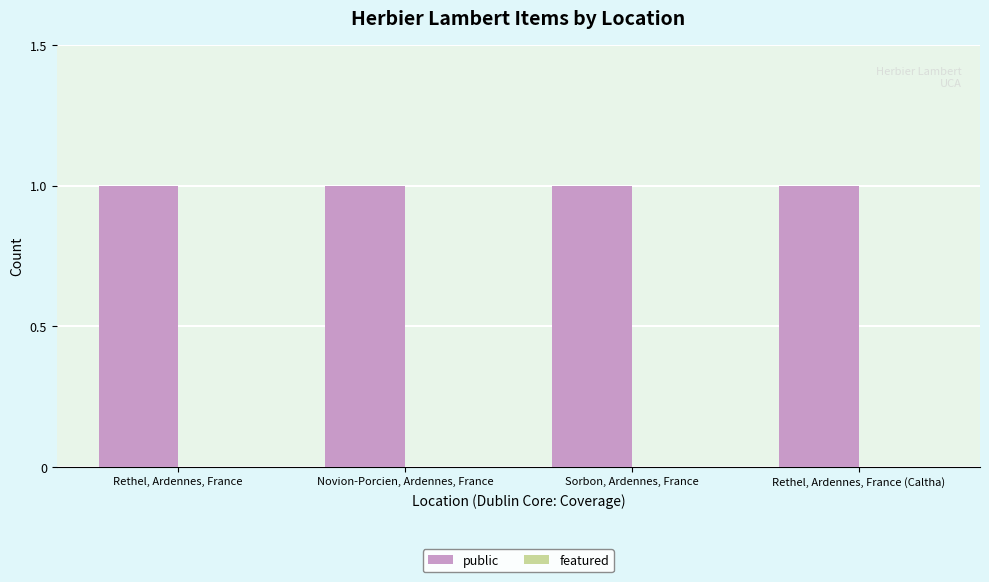

Rank the series at Rethel, Ardennes, France from lowest to highest value.

featured, public